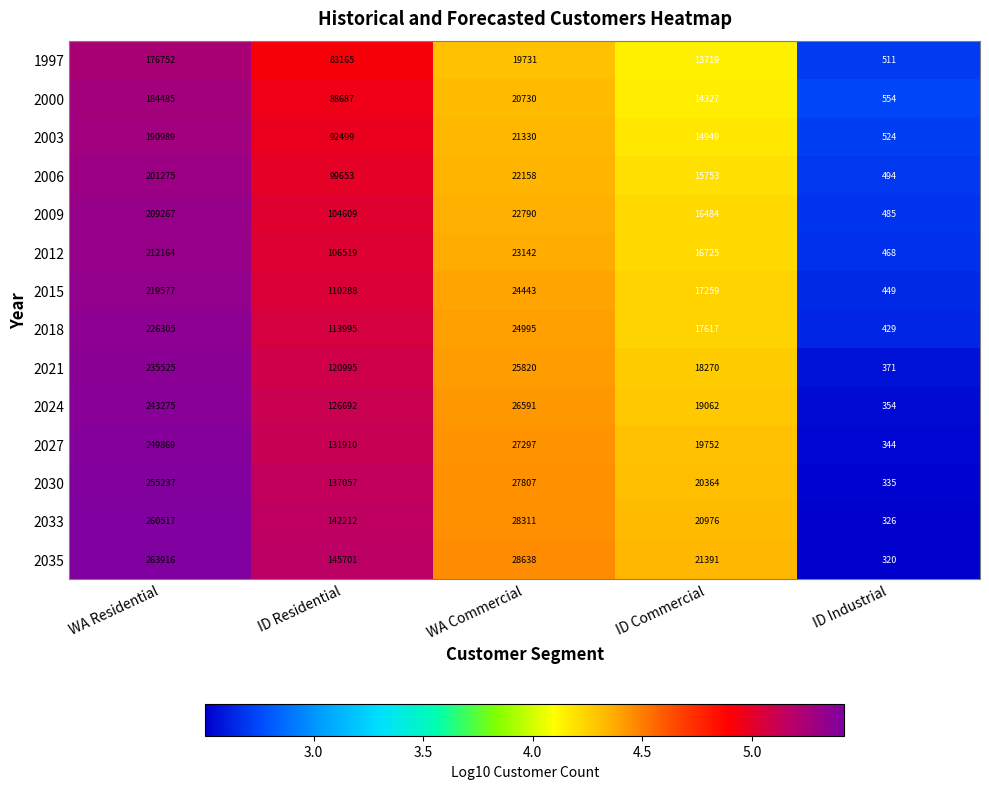

Rank the series at ID Industrial from lowest to highest value.

2035, 2033, 2030, 2027, 2024, 2021, 2018, 2015, 2012, 2009, 2006, 1997, 2003, 2000